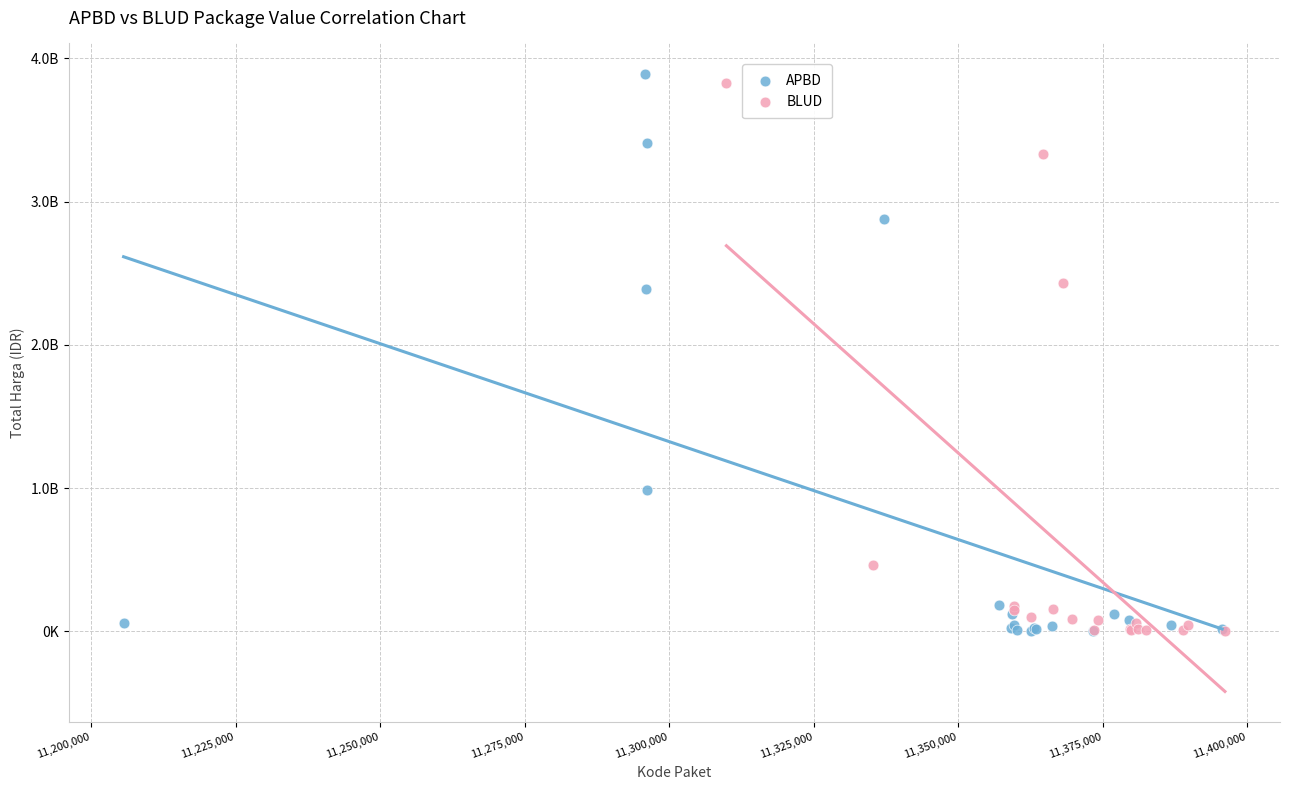

Which series reaches the maximum Y coordinate?

APBD